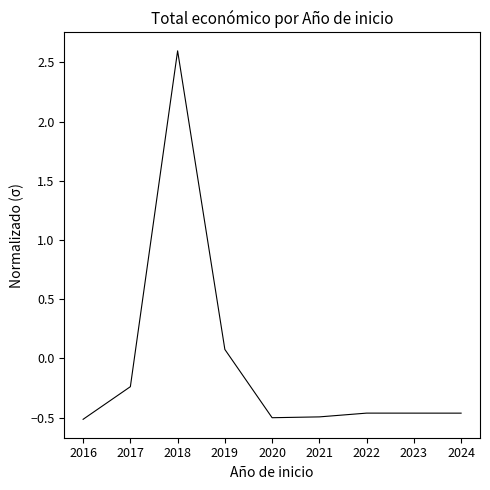

Which has a higher value, 2024 or 2019?

2019